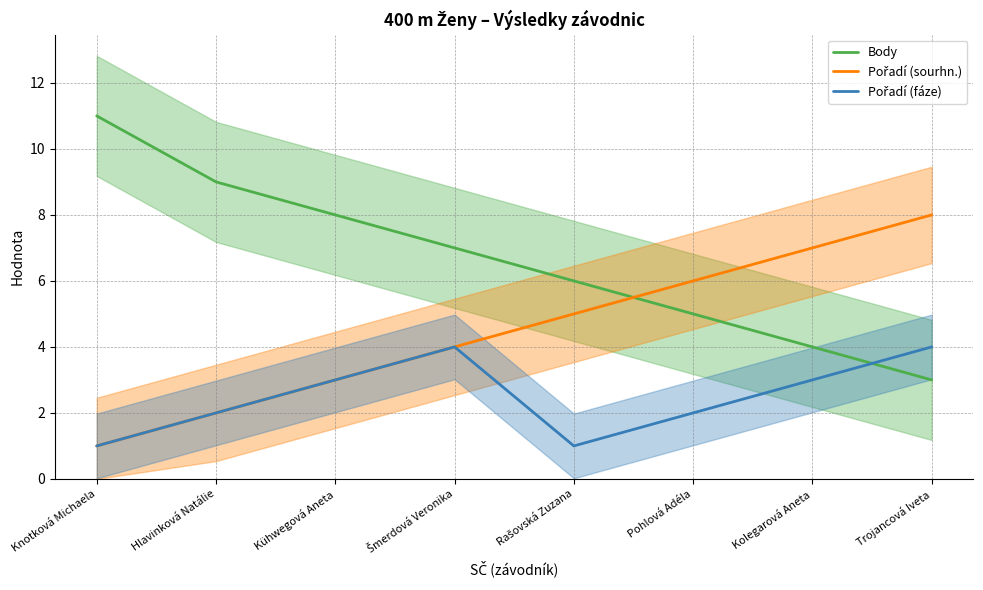

What is the sum of all Pořadí (sourhn.) values?

36